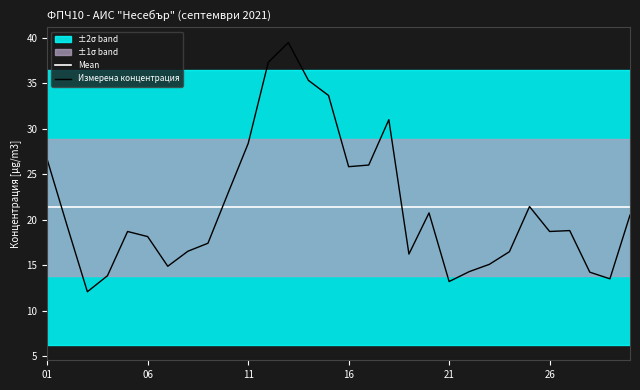

The Mean series shows 11.8 at 21. True or false?

False